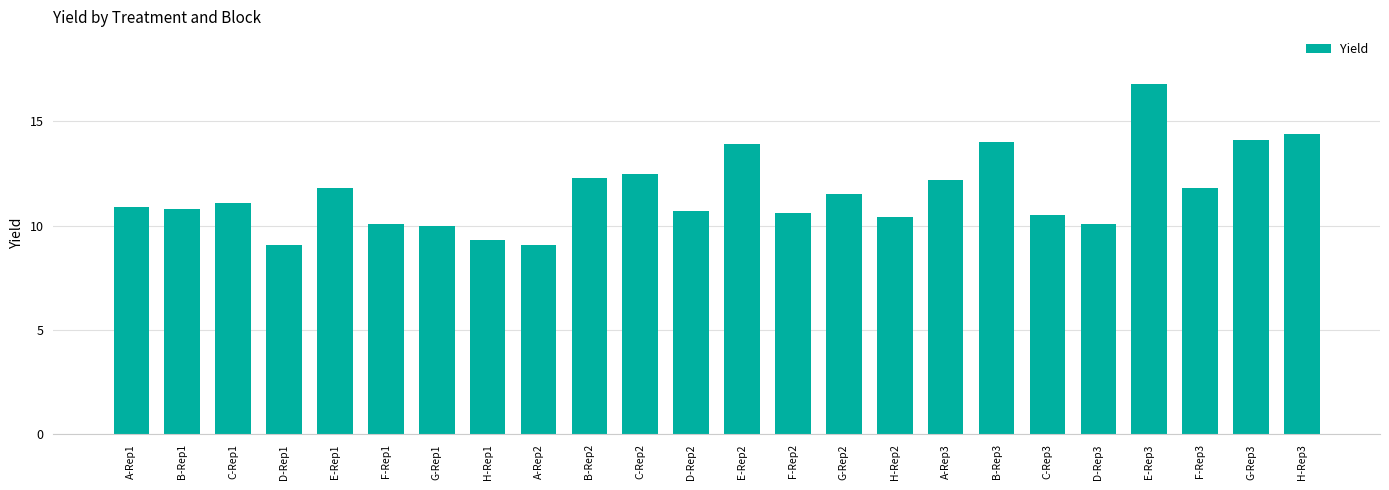

What is the difference between the maximum and second lowest values?

7.7